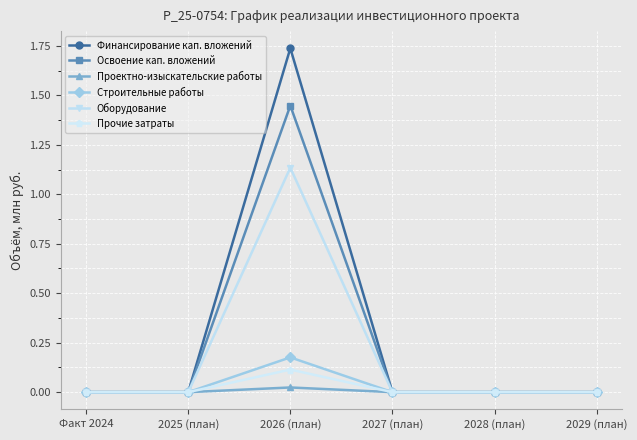

Where is the first local maximum for Освоение кап. вложений?

2026 (план)